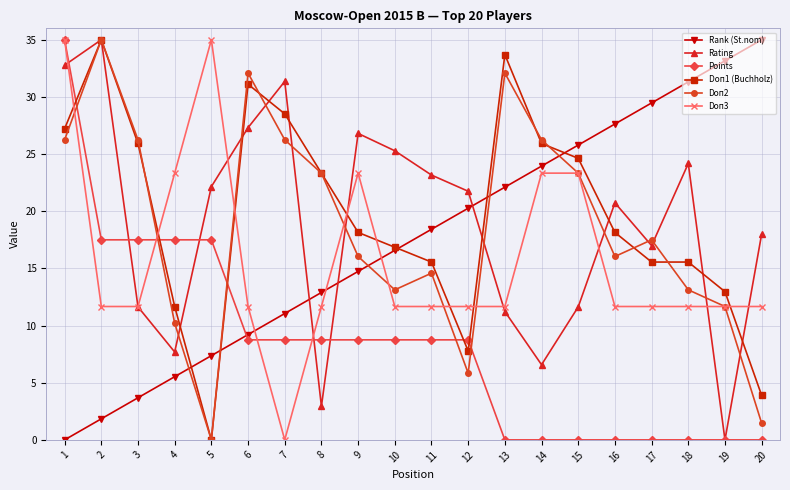

What is the greatest value displayed?

35.0